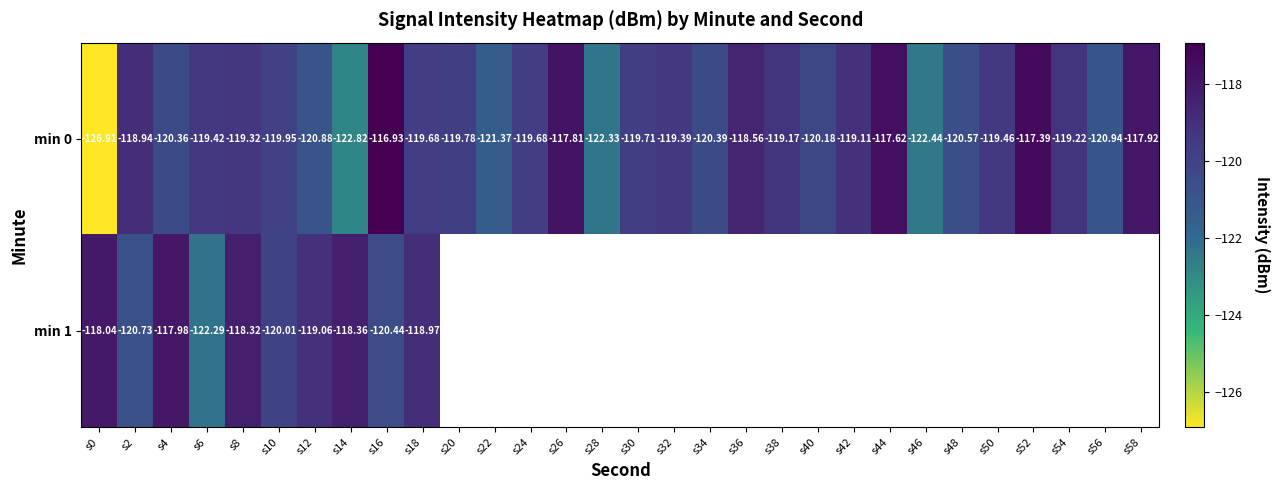

The min 1 series shows -118.3 at s8. True or false?

True